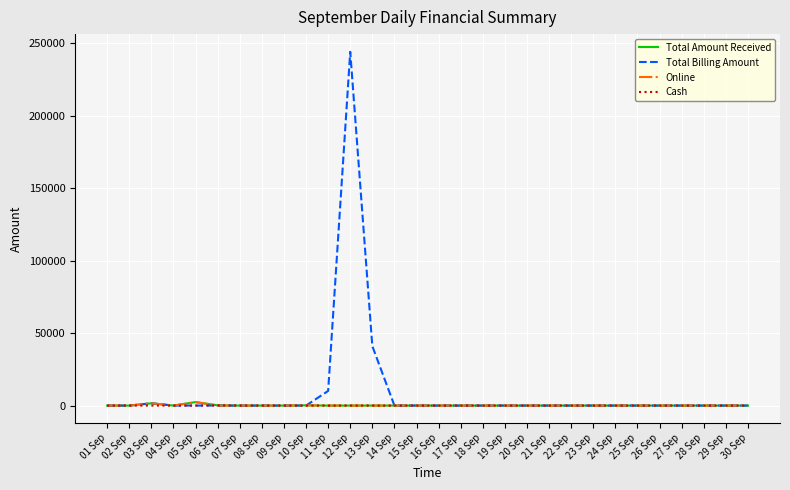

What are all the series names shown in the legend?

Total Amount Received, Total Billing Amount, Online, Cash